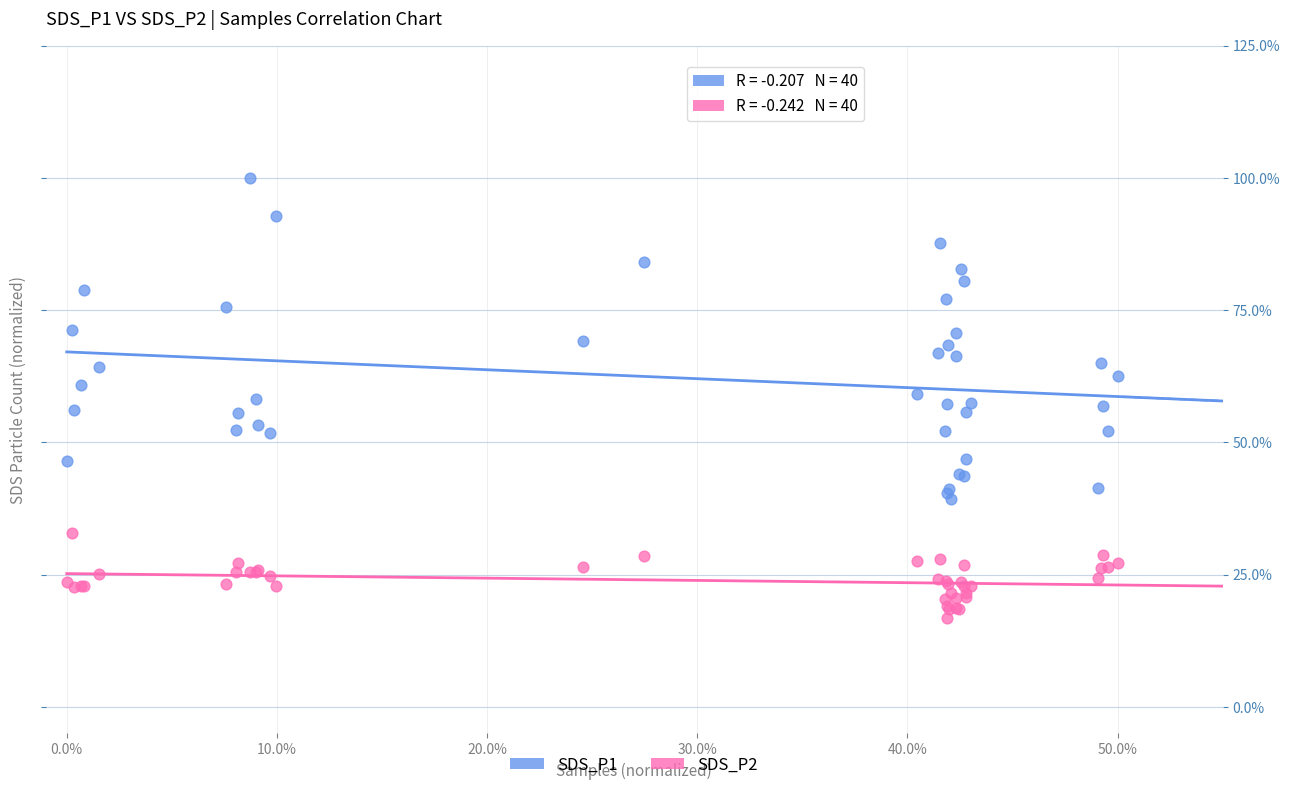

Which series contains the lowest Y value?

SDS_P2